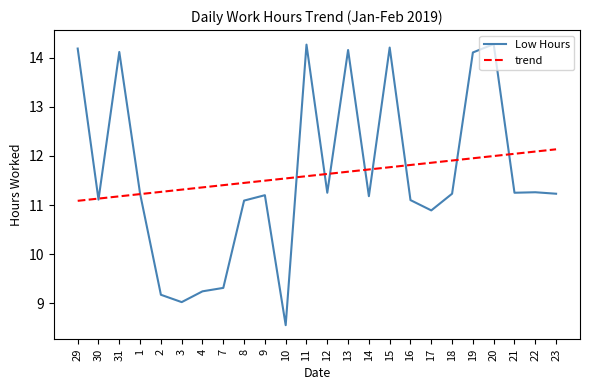

What value does the Low Hours series have at 8?

11.1